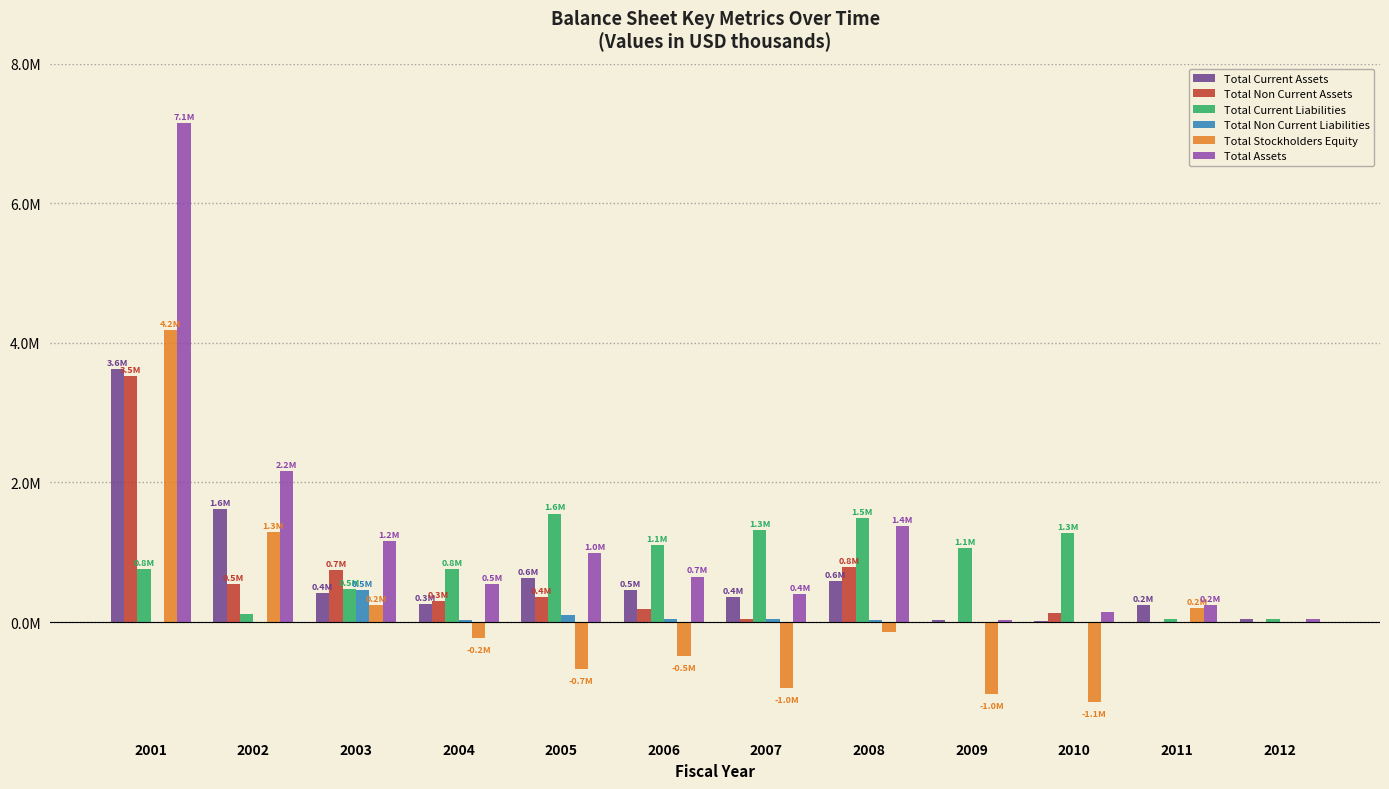

Does the chart contain stacked bars?

No